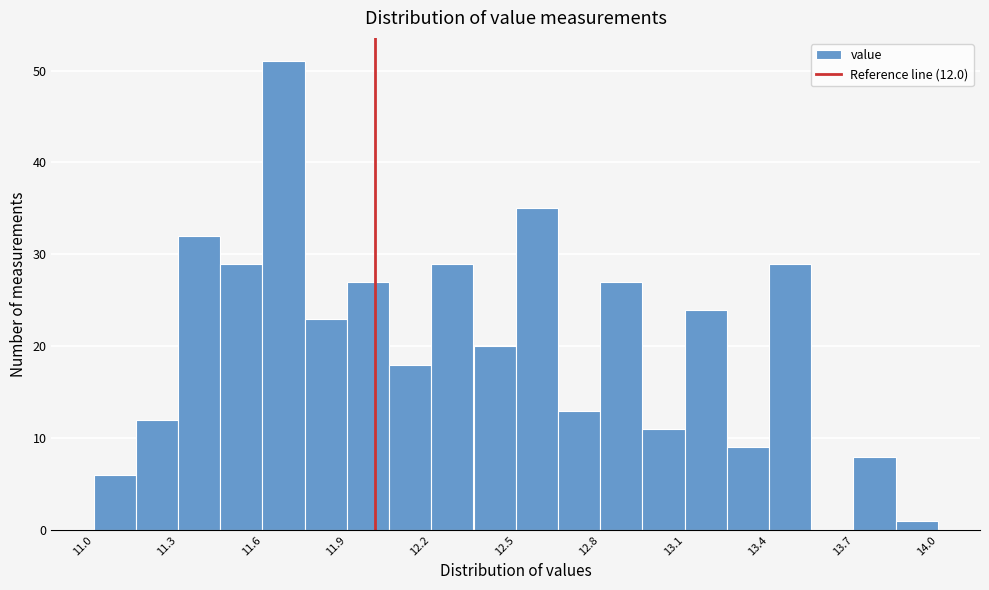

Around what value on the x-axis is the tallest bar? Give the approximate position of its centre, as read against the axis.

11.70